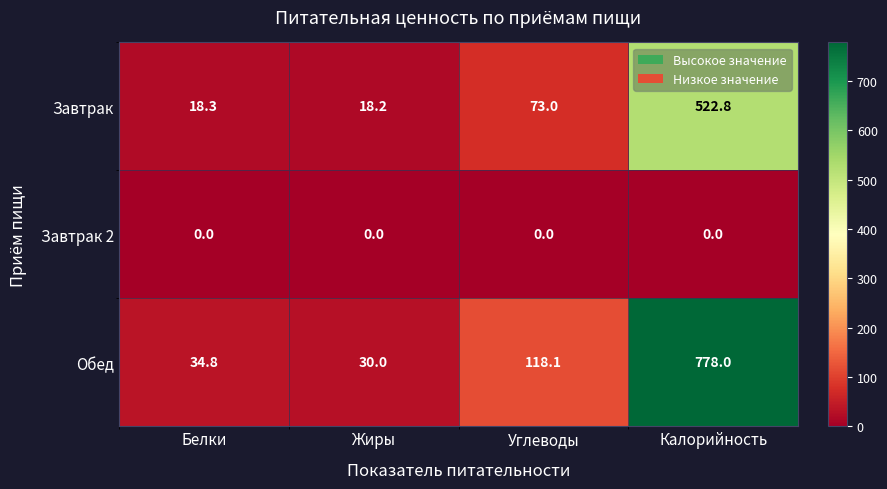

What is the difference between the second highest and minimum values in the Обед series?

88.1